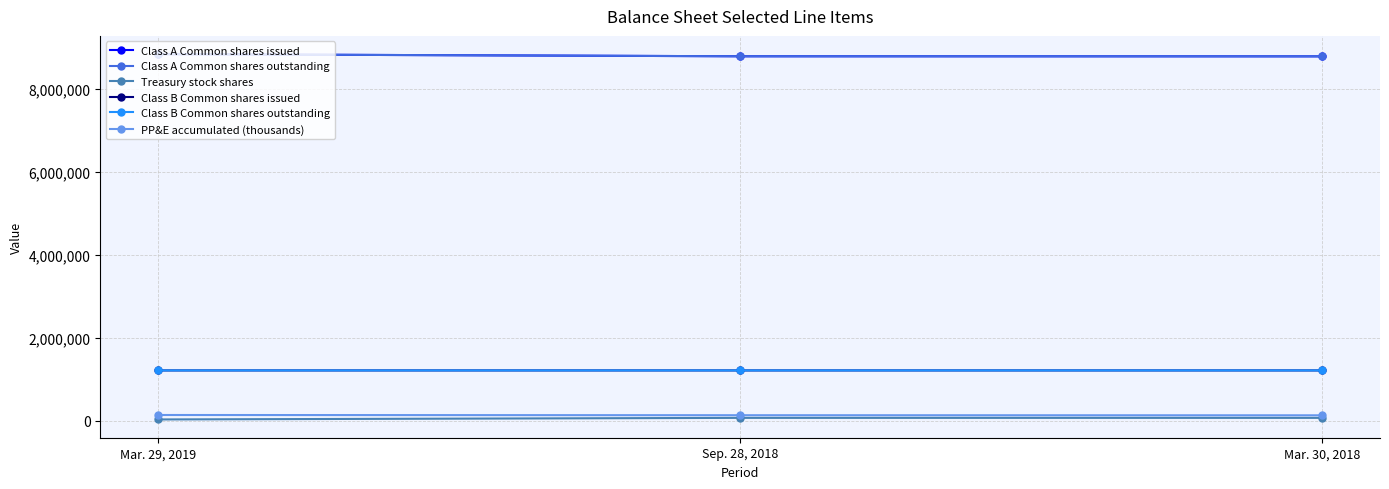

What is the total value across all series at Mar. 29, 2019?

20266181